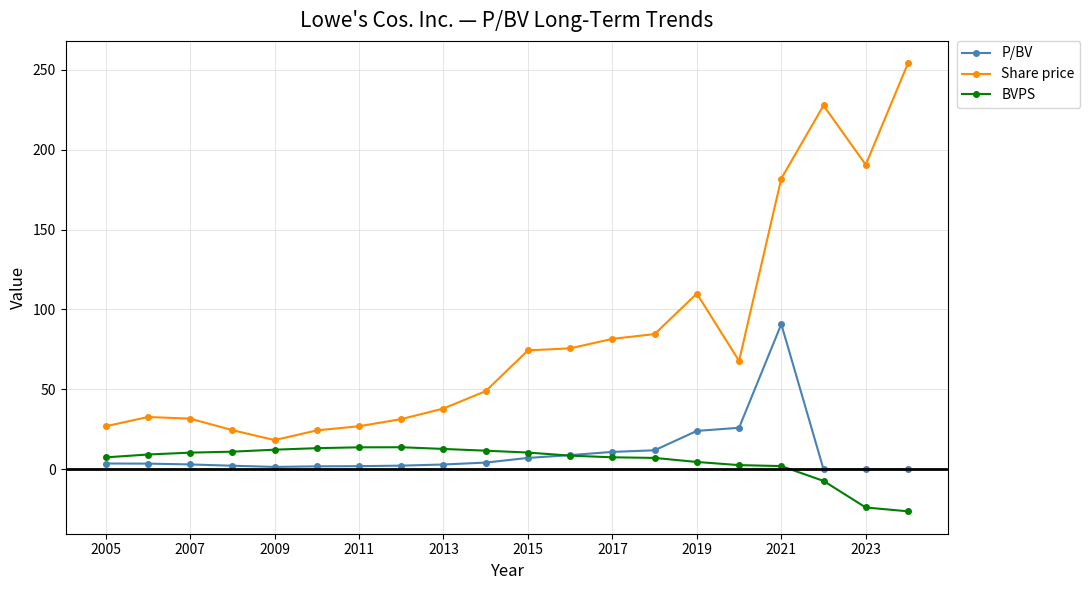

At how many categories does at least one series exceed 56?

10